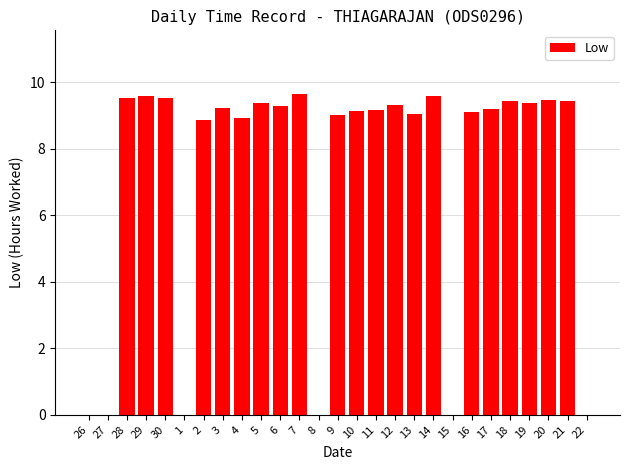

Between 12 and 26, which is larger?

12